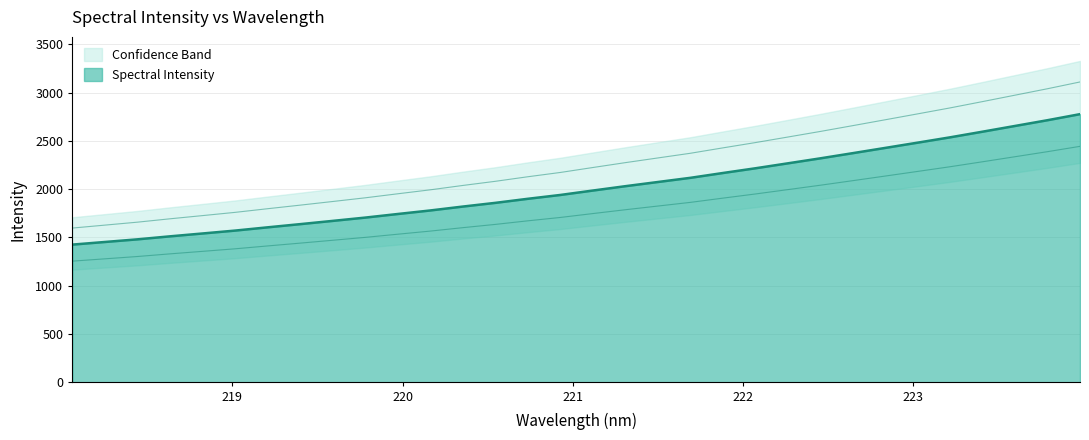

Which category has the lowest value across all series?

218.0596